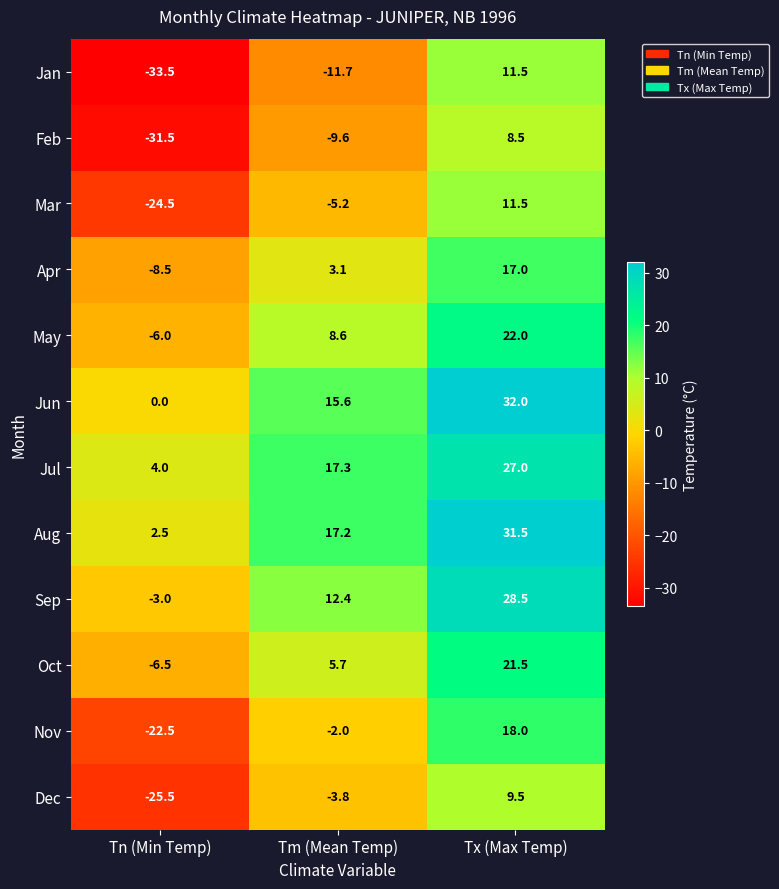

Which category has the highest value in the Apr series?

Tx (Max Temp)